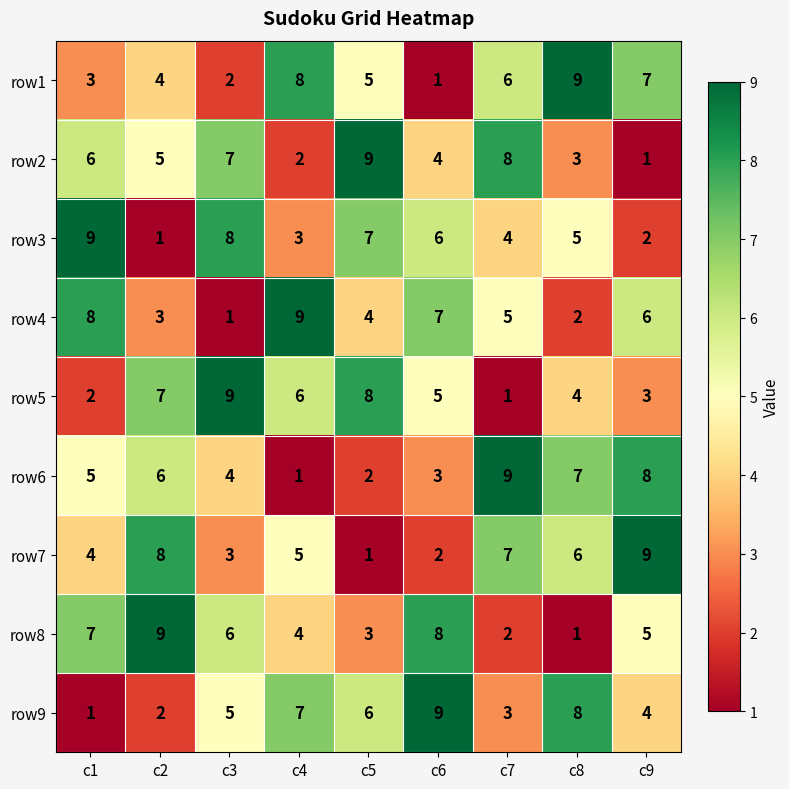

What is the sum of the row9 values at c4 and c8?

15